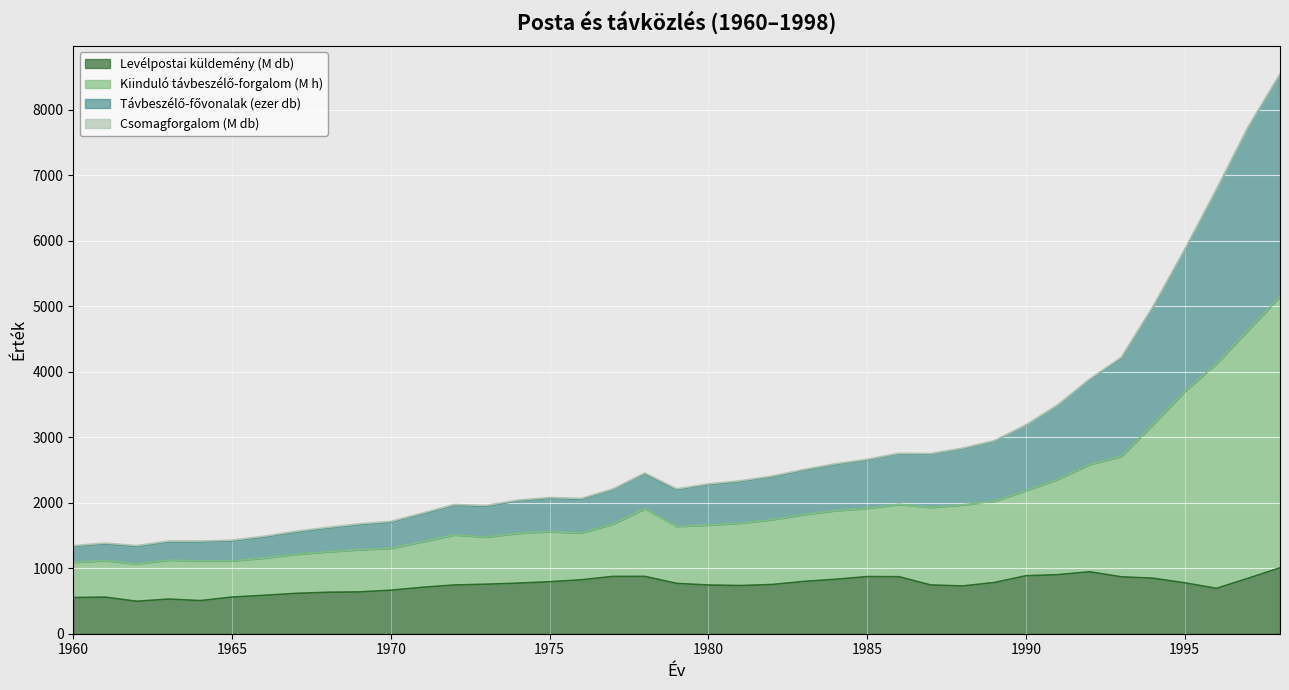

True or false: Levélpostai küldemény (M db) has a value of 1231.7 at 1980.

False